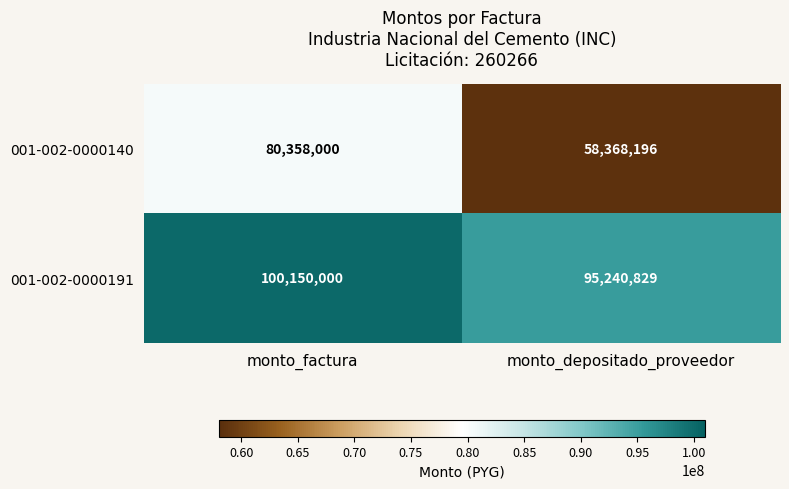

Between monto_factura and monto_depositado_proveedor, which series saw the biggest shift?

001-002-0000140